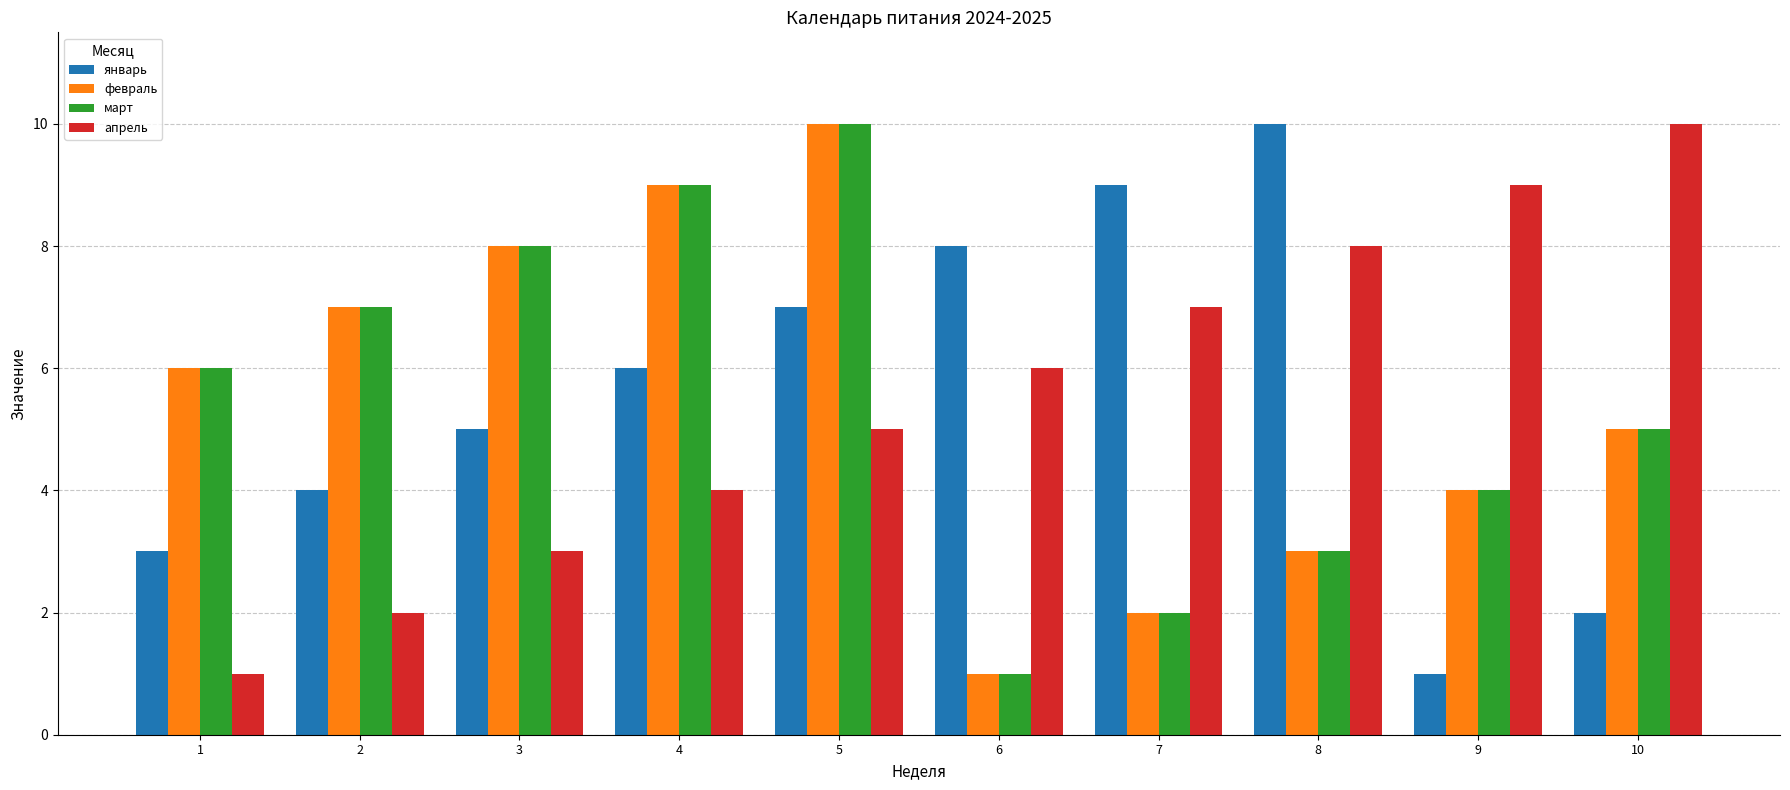

What is the difference between the maximum and minimum values in the апрель series?

9